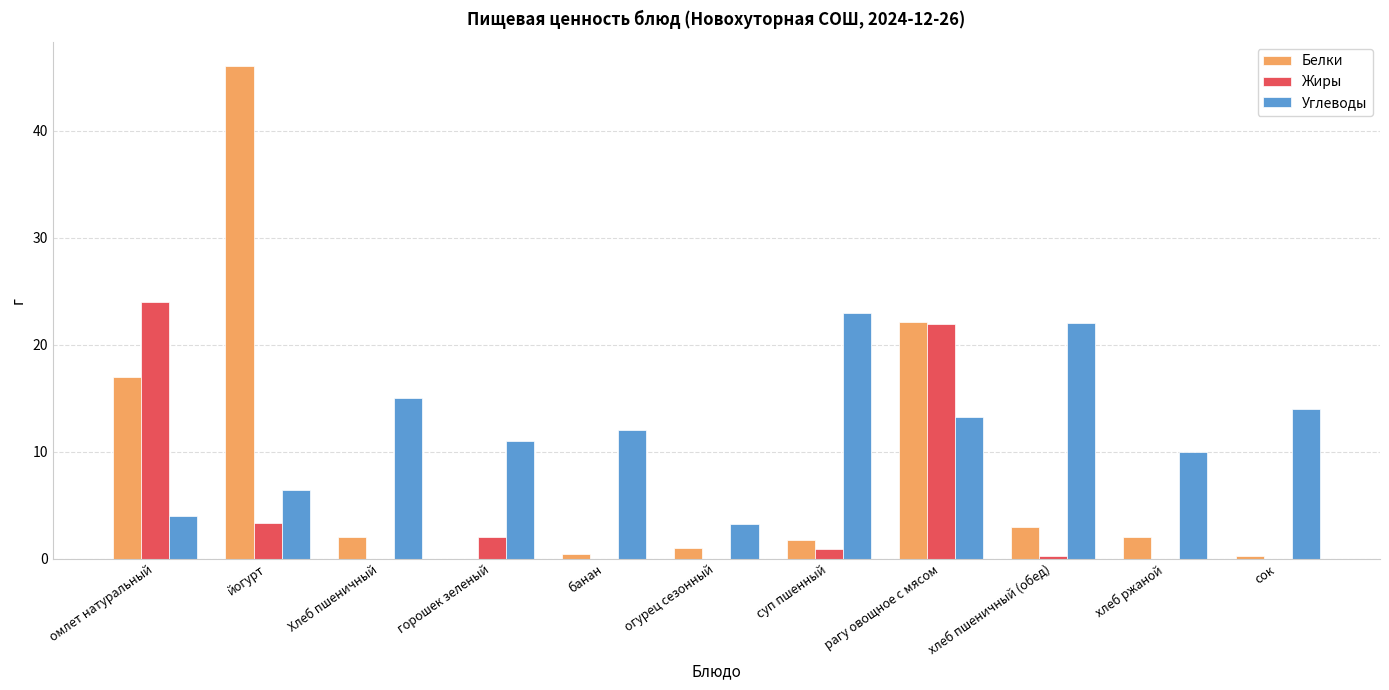

How many groups of bars are there?

11